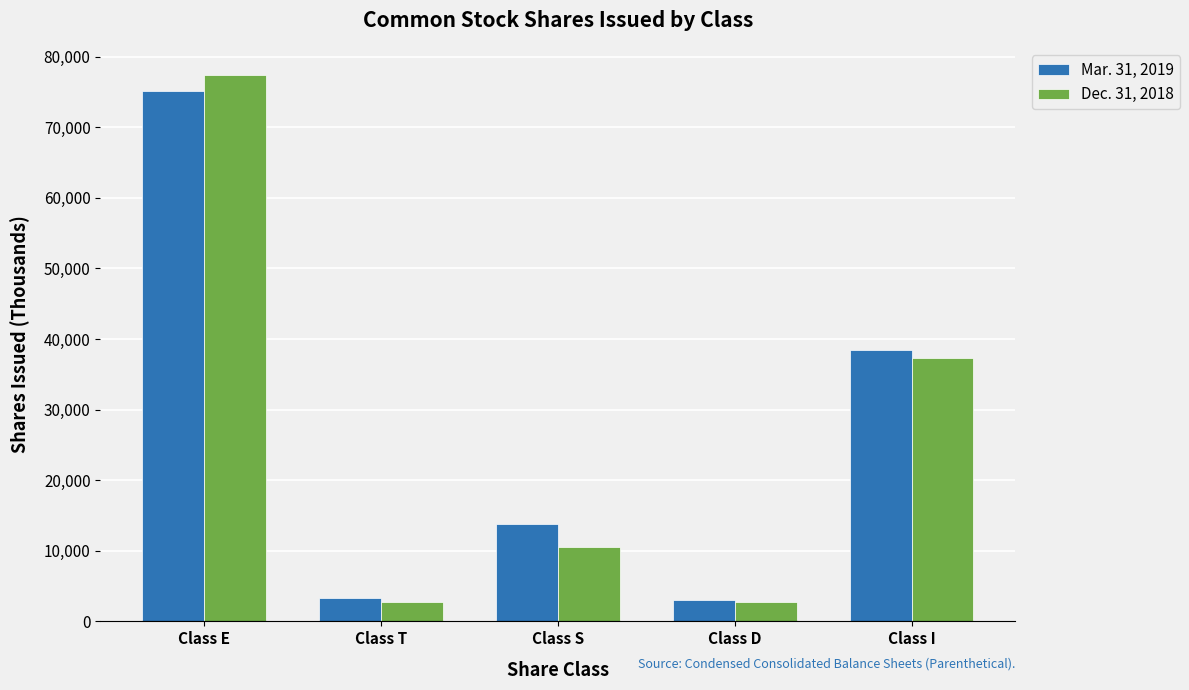

What is the minimum value shown in the chart?

2778